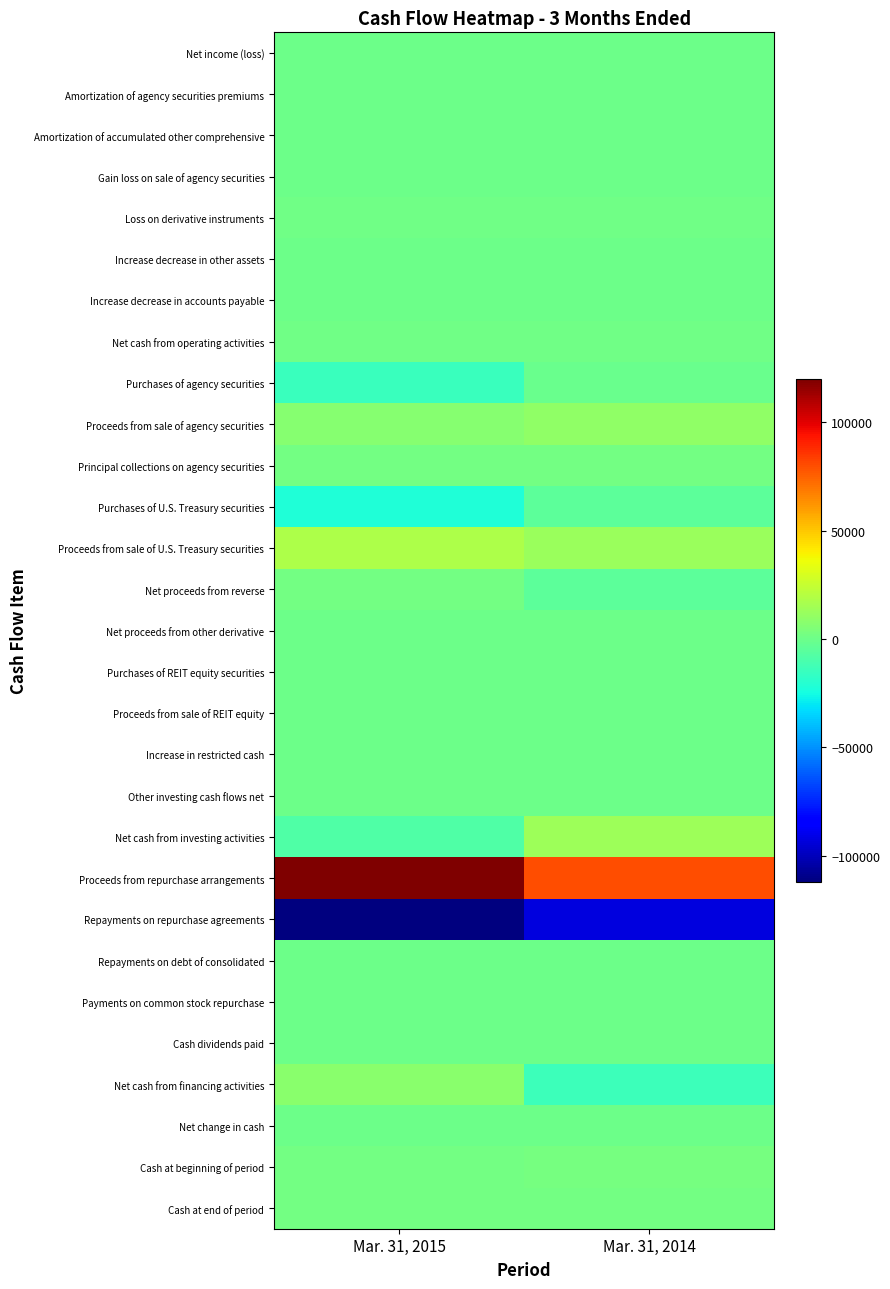

Which series has the largest total across all categories?

Proceeds from repurchase arrangements